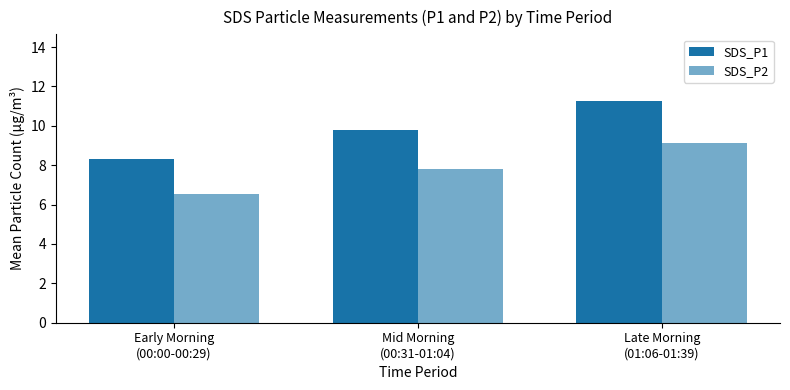

What is the label of the 3rd bar from the left?

Late Morning
(01:06-01:39)